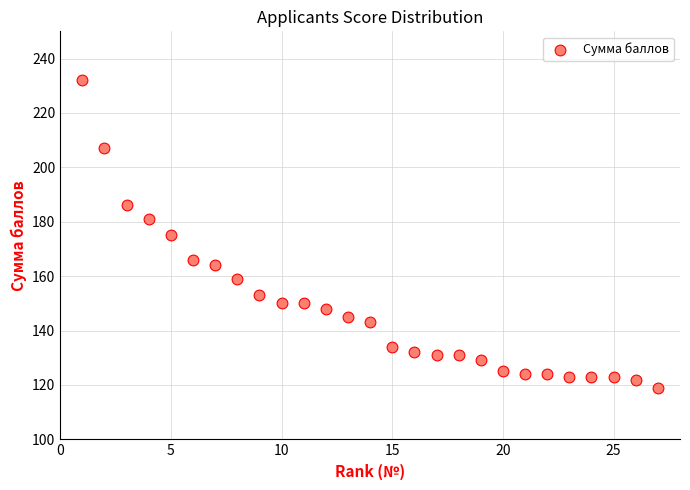

What is the range of Y values (max minus min)?

113